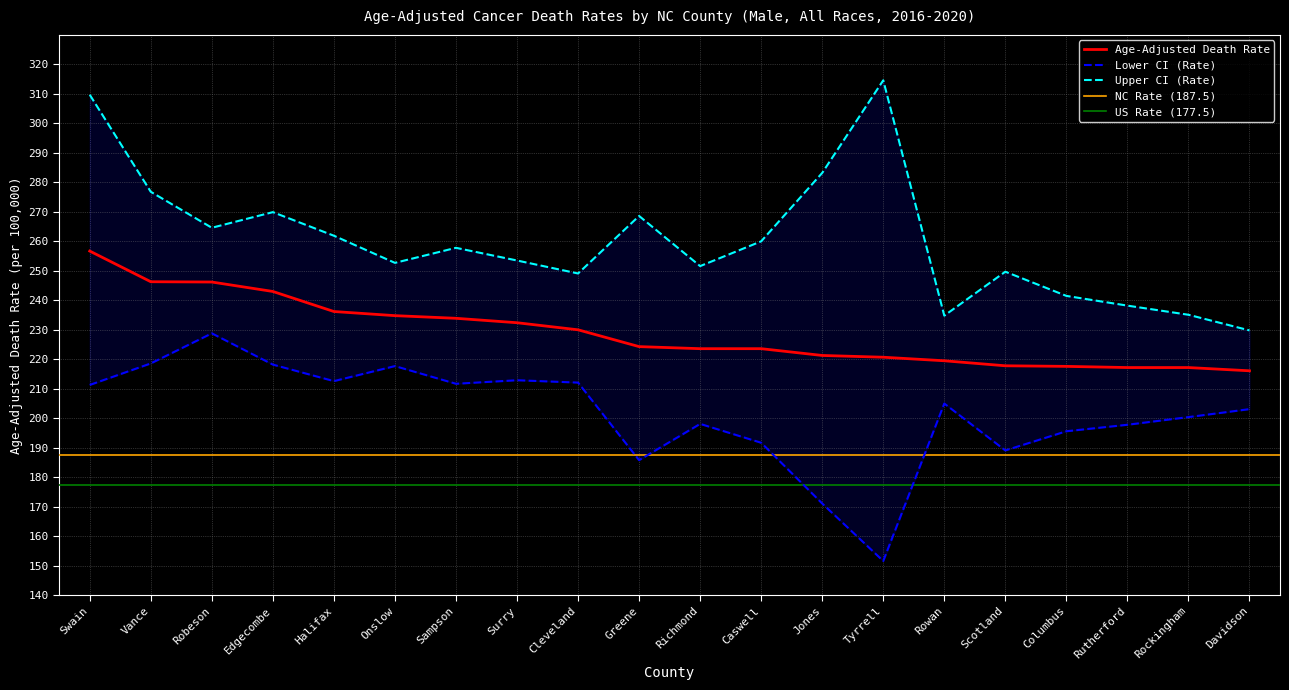

What position from the right is Scotland?

5